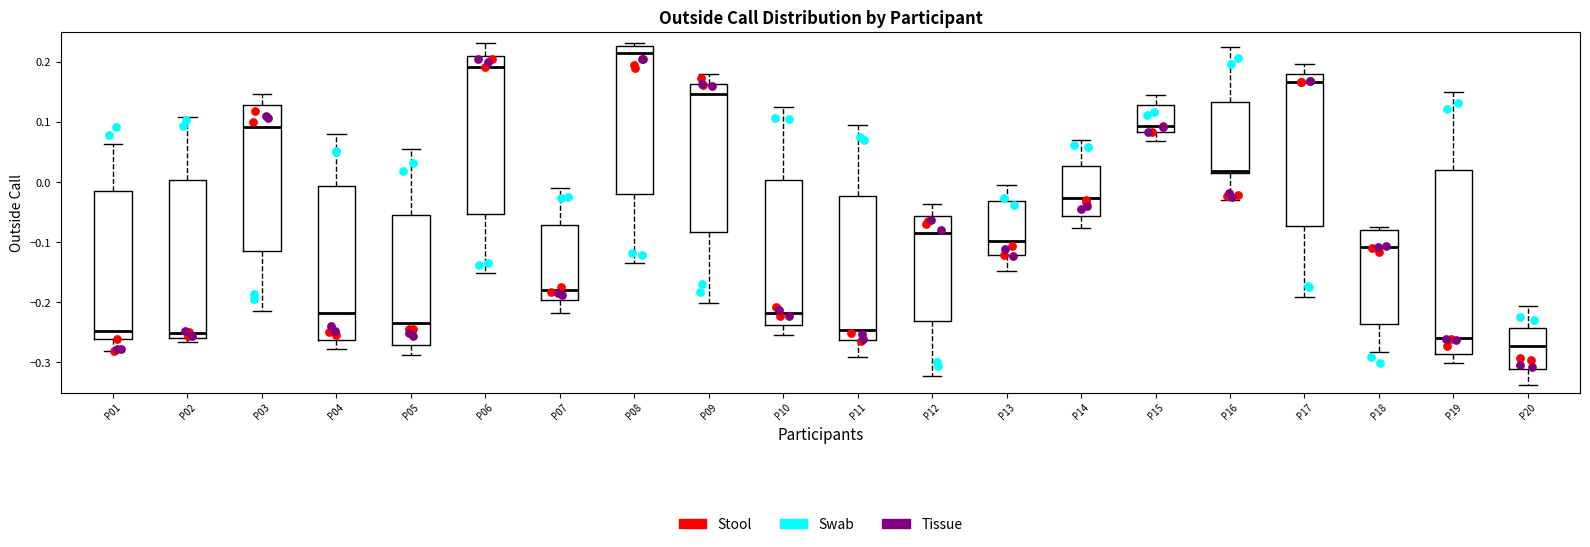

Reading left to right, transcribe this box plot: for each box, give where its median line is, the range the box spans, and where its two whiskers end, as read against the y-axis. The values are not printed on the chart, so give them approximately, as read against the axis.

P01: median -0.25, box -0.26 to -0.02, whiskers -0.28 to 0.06
P02: median -0.25, box -0.26 to 0.00, whiskers -0.27 to 0.11
P03: median 0.09, box -0.12 to 0.13, whiskers -0.21 to 0.15
P04: median -0.22, box -0.26 to -0.01, whiskers -0.28 to 0.08
P05: median -0.23, box -0.27 to -0.05, whiskers -0.29 to 0.06
P06: median 0.19, box -0.05 to 0.21, whiskers -0.15 to 0.23
P07: median -0.18, box -0.20 to -0.07, whiskers -0.22 to -0.01
P08: median 0.22, box -0.02 to 0.23, whiskers -0.13 to 0.23 (just above the box's upper edge)
P09: median 0.15, box -0.08 to 0.16, whiskers -0.20 to 0.18
P10: median -0.22, box -0.24 to 0.00, whiskers -0.25 to 0.13
P11: median -0.25, box -0.26 to -0.02, whiskers -0.29 to 0.10
P12: median -0.09, box -0.23 to -0.06, whiskers -0.32 to -0.04
P13: median -0.10, box -0.12 to -0.03, whiskers -0.15 to 0.00
P14: median -0.03, box -0.06 to 0.03, whiskers -0.08 to 0.07
P15: median 0.09, box 0.08 to 0.13, whiskers 0.07 to 0.15
P16: median 0.02, box 0.01 to 0.13, whiskers -0.03 to 0.23
P17: median 0.17, box -0.07 to 0.18, whiskers -0.19 to 0.20
P18: median -0.11, box -0.24 to -0.08, whiskers -0.28 to -0.07
P19: median -0.26, box -0.29 to 0.02, whiskers -0.30 to 0.15
P20: median -0.27, box -0.31 to -0.24, whiskers -0.34 to -0.21